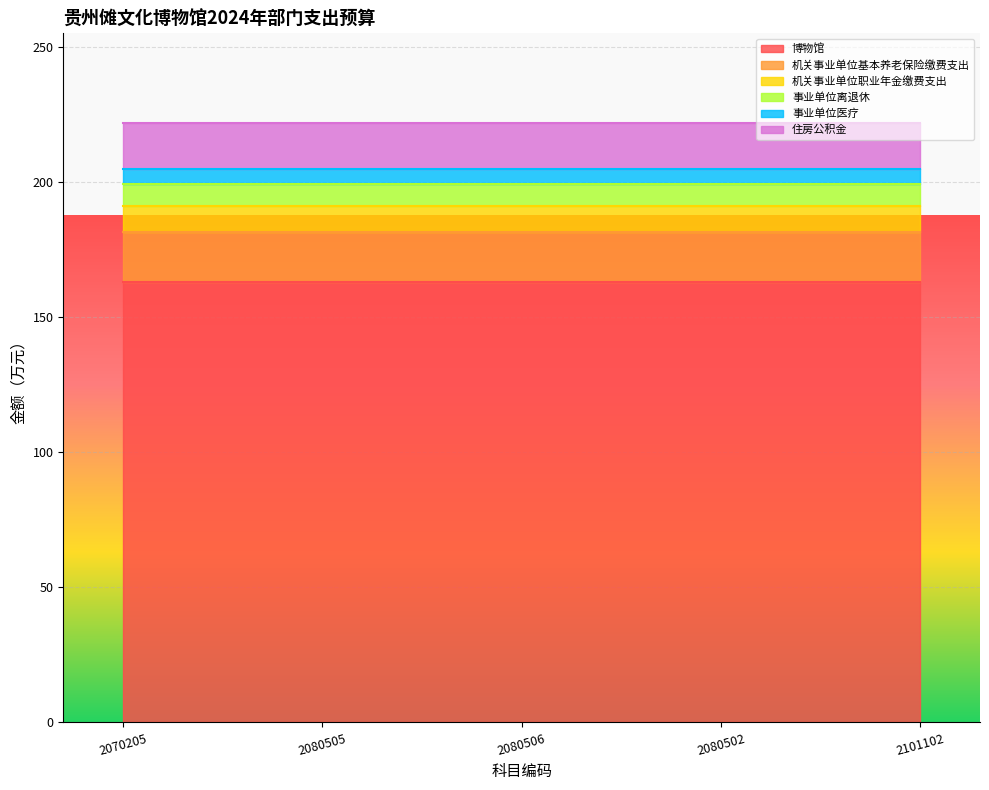

Reading left to right, what are all the values shown in this chart?

博物馆: 163.1	163.1	163.1	163.1	163.1
机关事业单位基本养老保险缴费支出: 18.4	18.4	18.4	18.4	18.4
机关事业单位职业年金缴费支出: 9.7	9.7	9.7	9.7	9.7
事业单位离退休: 8.3	8.3	8.3	8.3	8.3
事业单位医疗: 5.6	5.6	5.6	5.6	5.6
住房公积金: 16.8	16.8	16.8	16.8	16.8